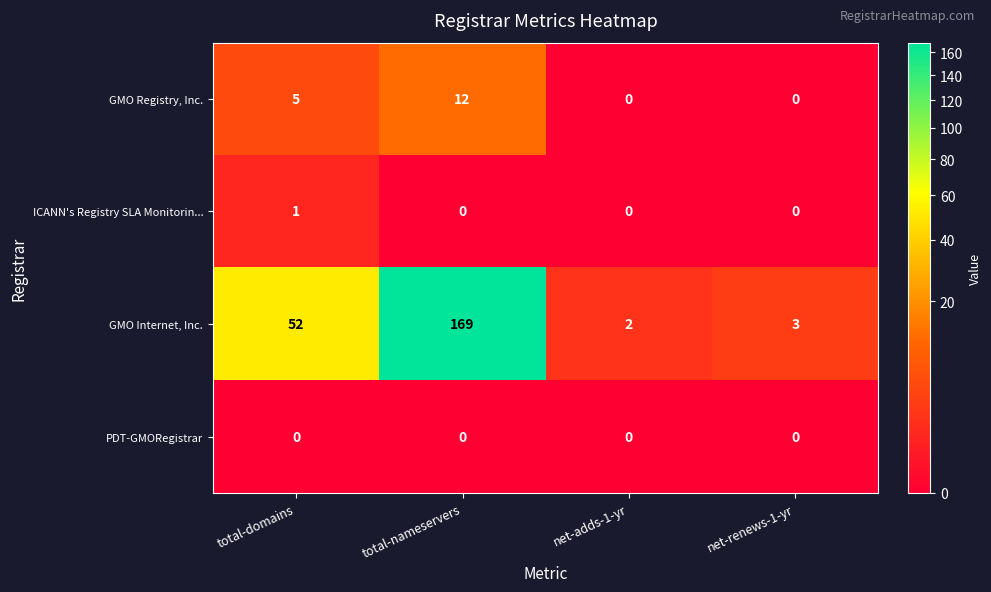

Rank the series by their maximum value, from highest to lowest.

GMO Internet, Inc., GMO Registry, Inc., ICANN's Registry SLA Monitorin..., PDT-GMORegistrar